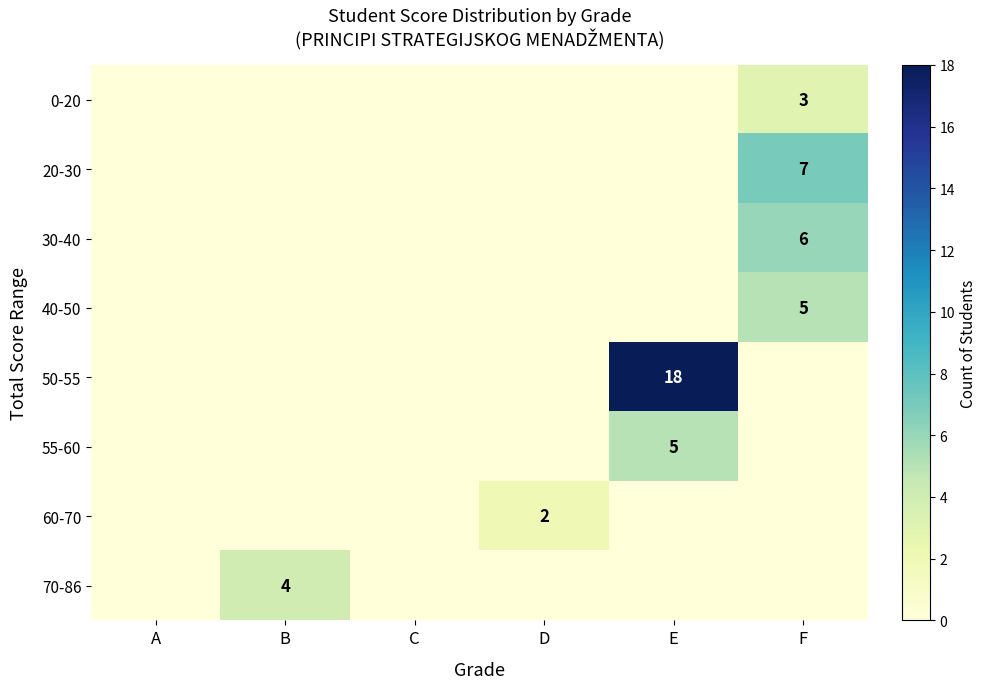

The 40-50 series shows 3 at F. True or false?

False